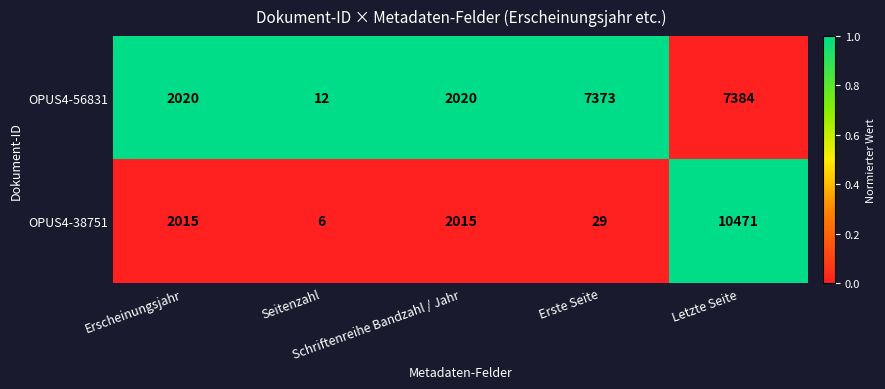

What is the total value across all series at Erscheinungsjahr?

4035